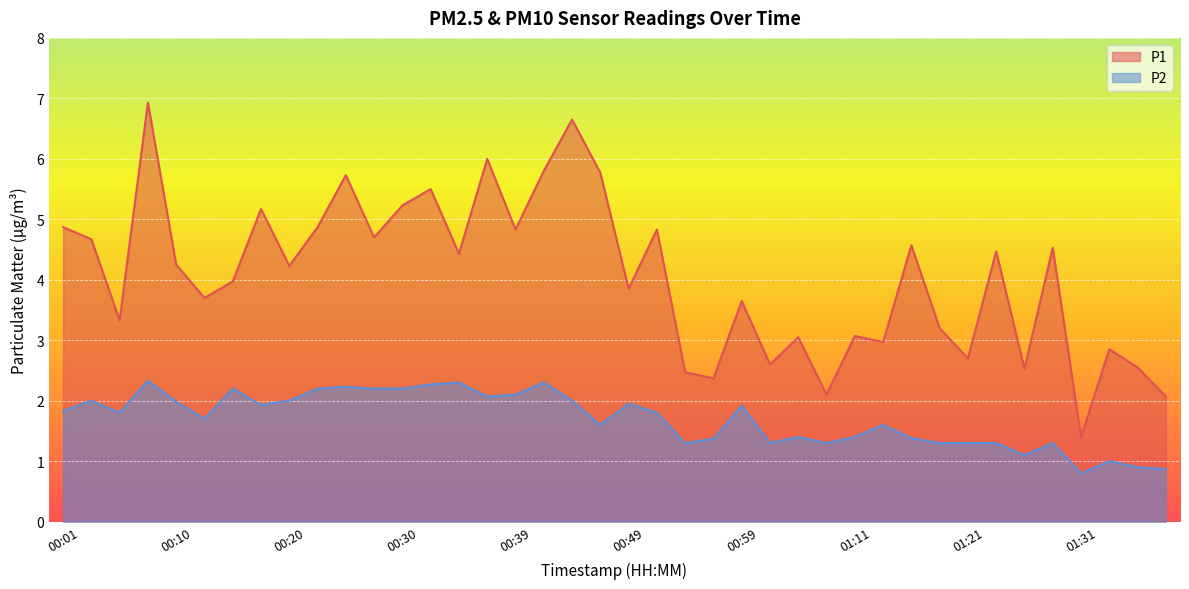

True or false: P2 and P1 cross at least once.

False